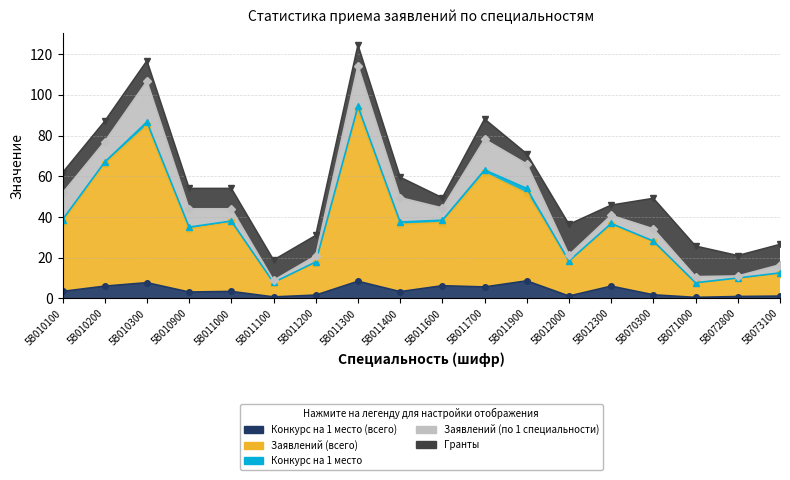

Which series has the largest range (max minus min)?

Заявлений (всего)